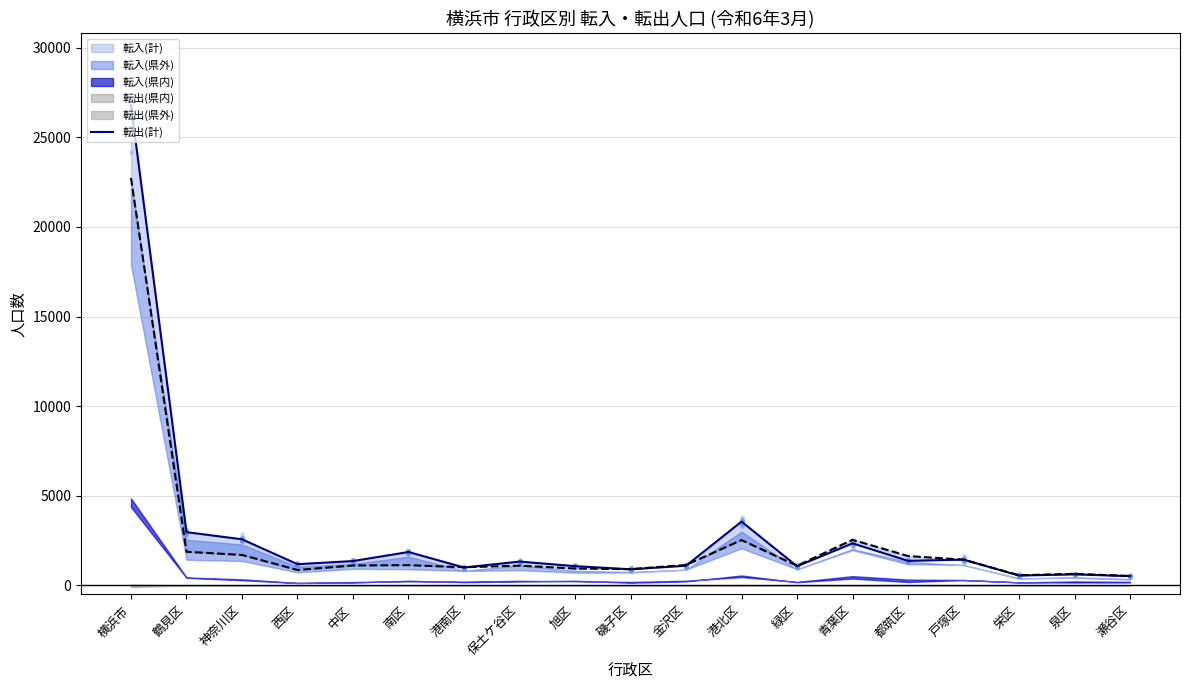

What is the change in value from 横浜市 to 南区?

-24928